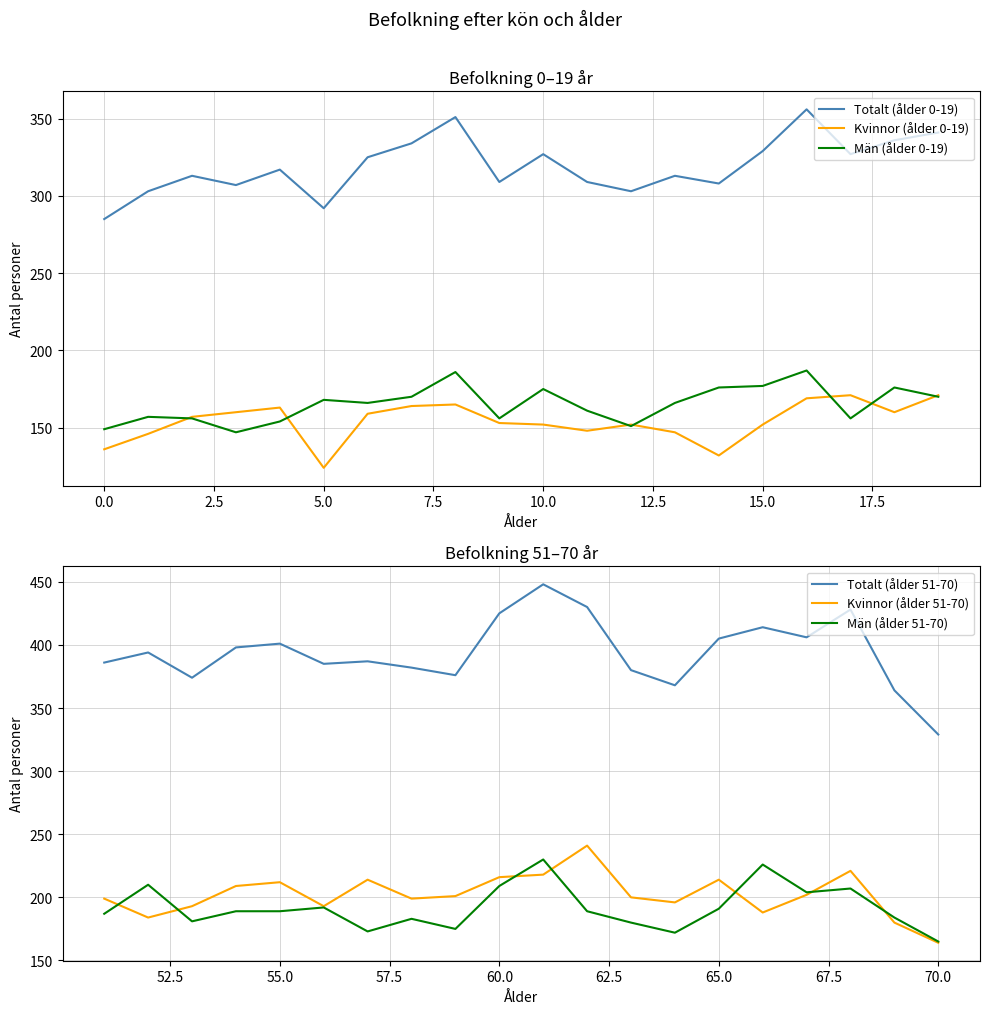

Does the chart display data point markers on the line(s)?

No